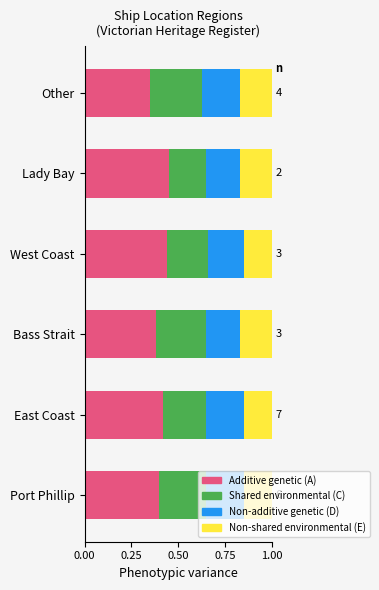

List the labels in order of Additive genetic (A) value, smallest first.

Other, Bass Strait, Port Phillip, East Coast, West Coast, Lady Bay